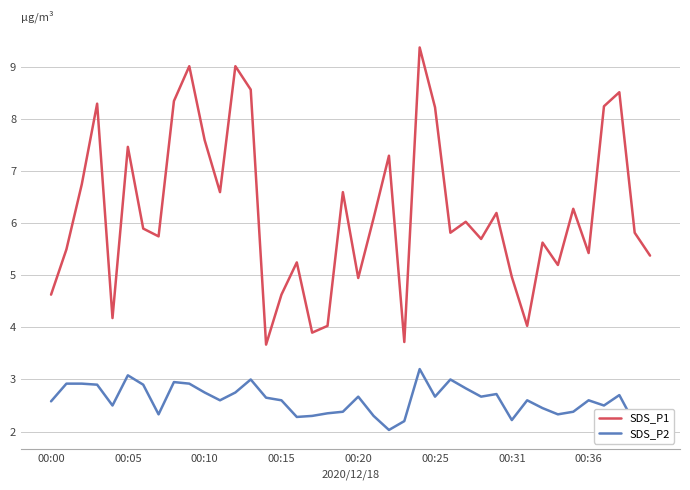

True or false: SDS_P2 and SDS_P1 intersect in this chart.

False